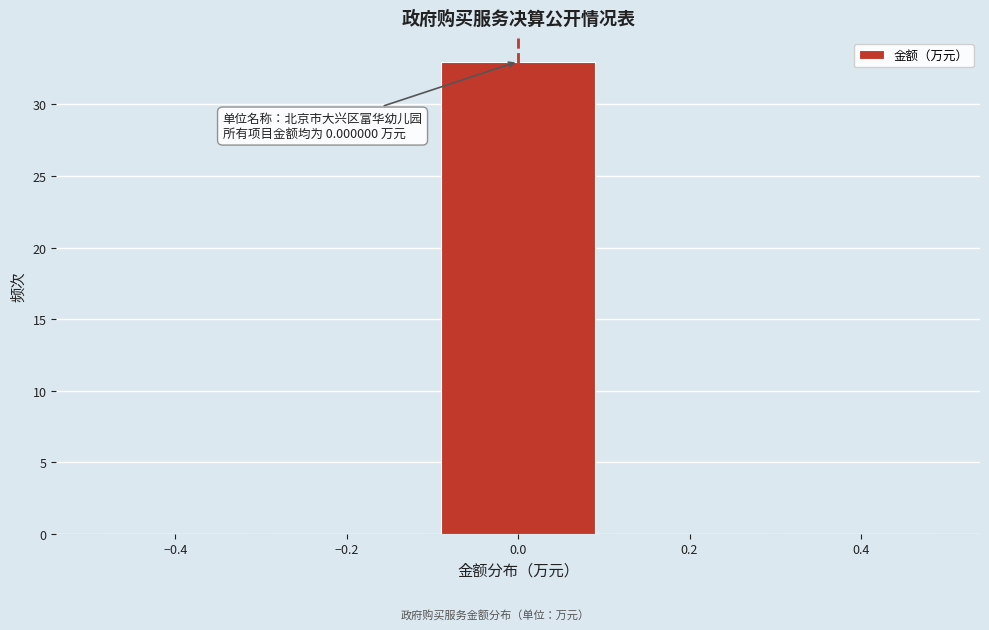

Which range on the x-axis has the tallest bar?

-0.1 to 0.1